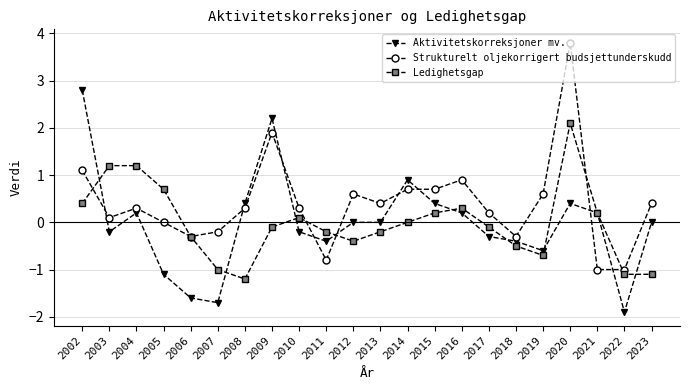

Which series has the widest spread of values?

Strukturelt oljekorrigert budsjettunderskudd